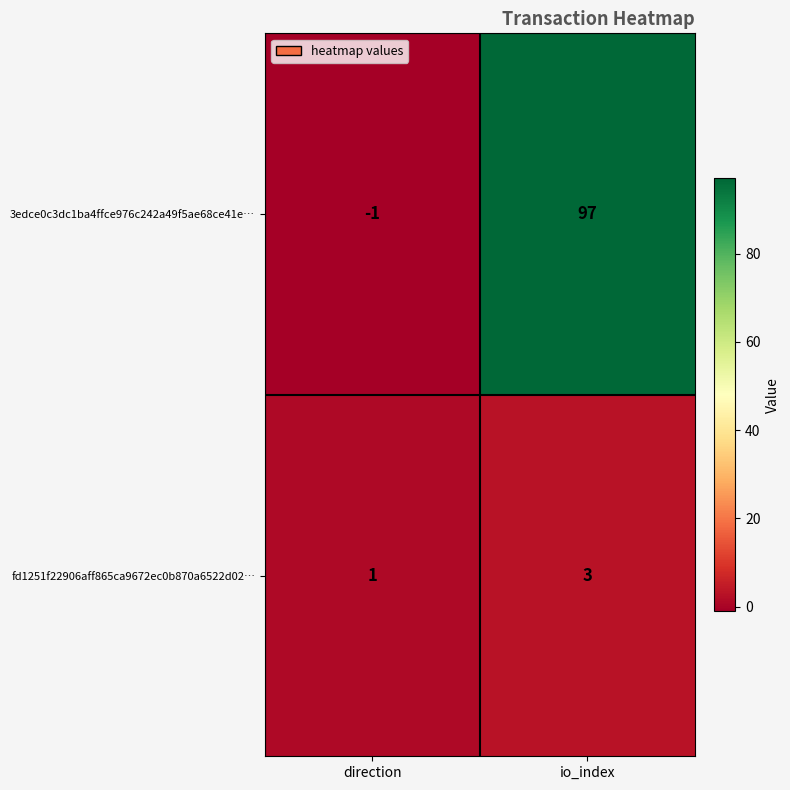

What is the total value across all series at io_index?

100